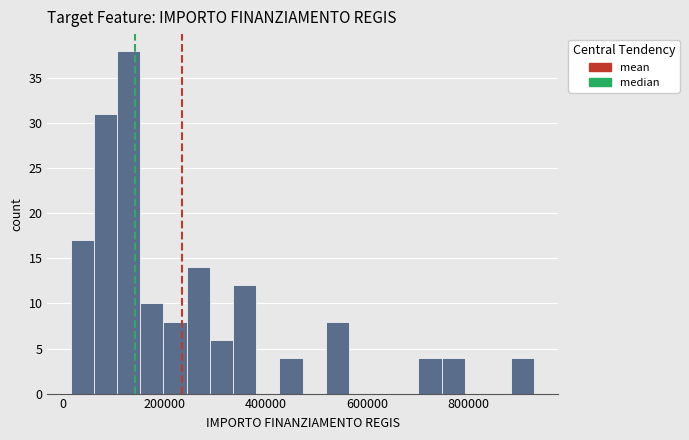

Around what value on the x-axis is the tallest bar? Give the approximate position of its centre, as read against the axis.

120000